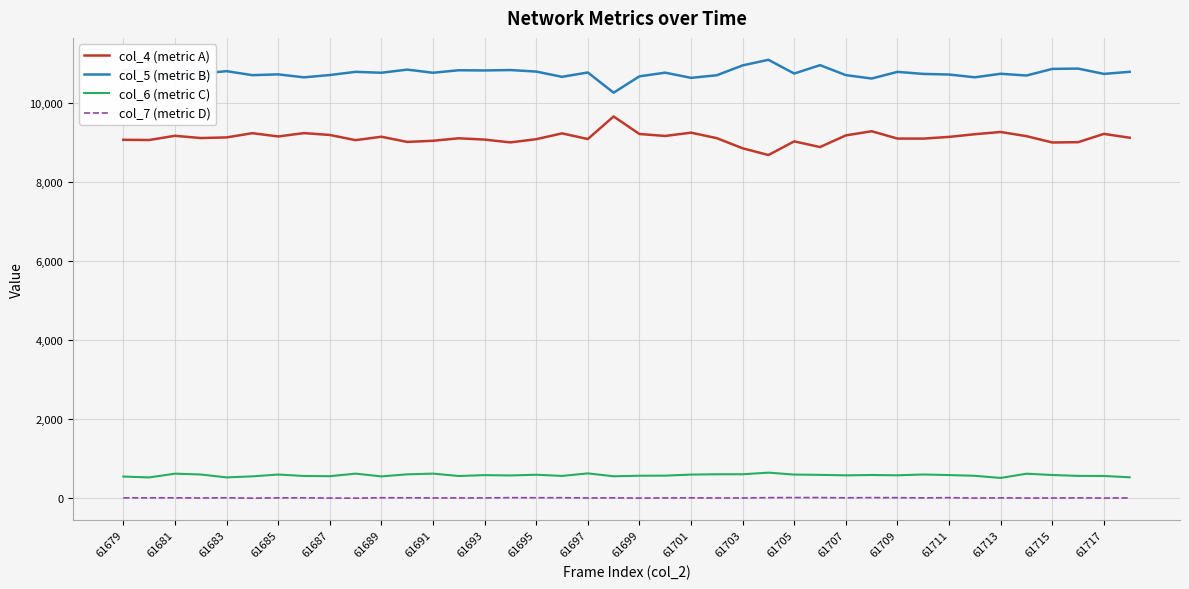

What is the maximum value for col_5 (metric B)?

11079